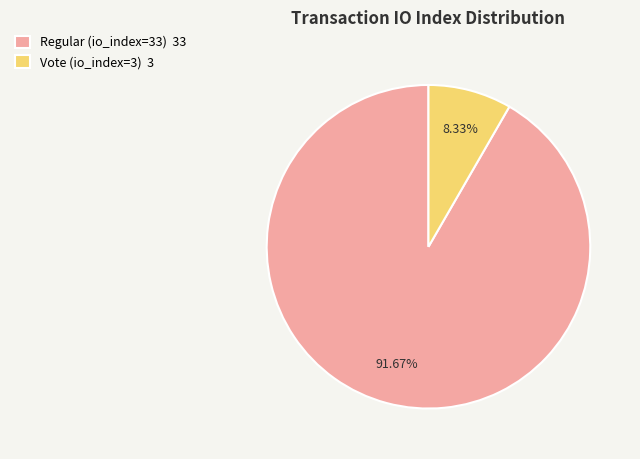

True or false: Vote (io_index=3) accounts for 1% of the total.

False